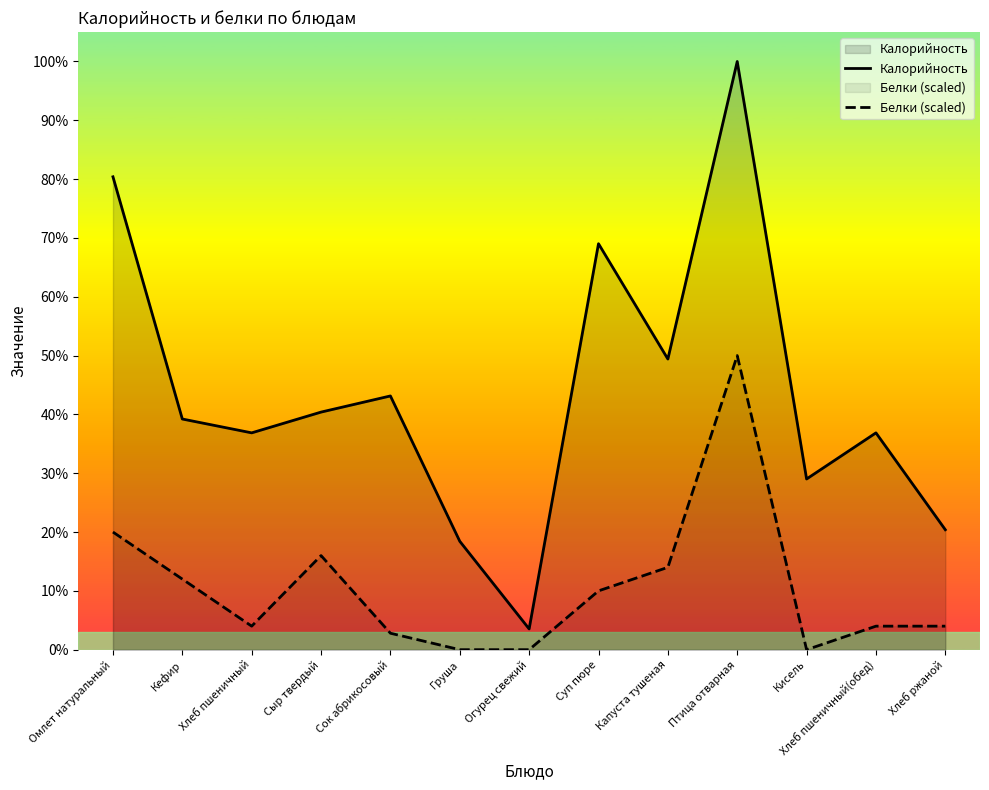

At which category does the chart reach its peak across all series?

Птица отварная